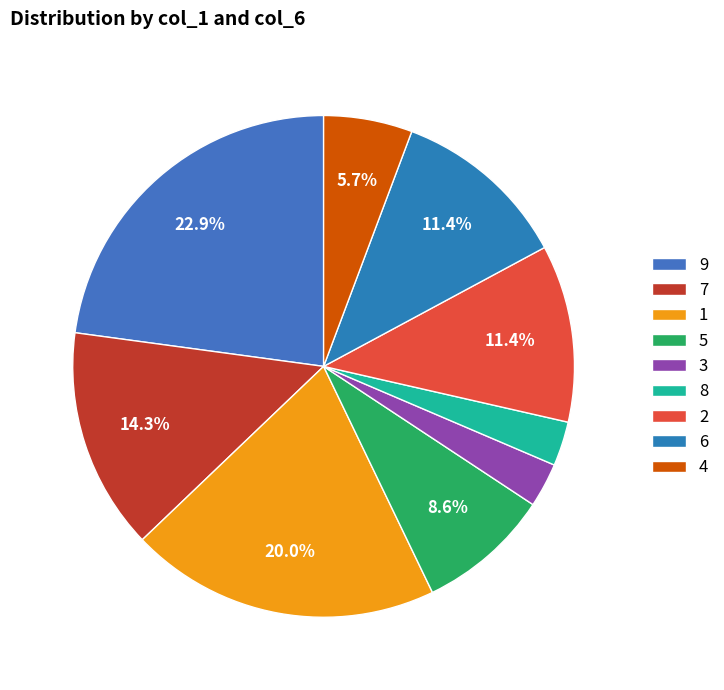

How many slices are in this pie chart?

9